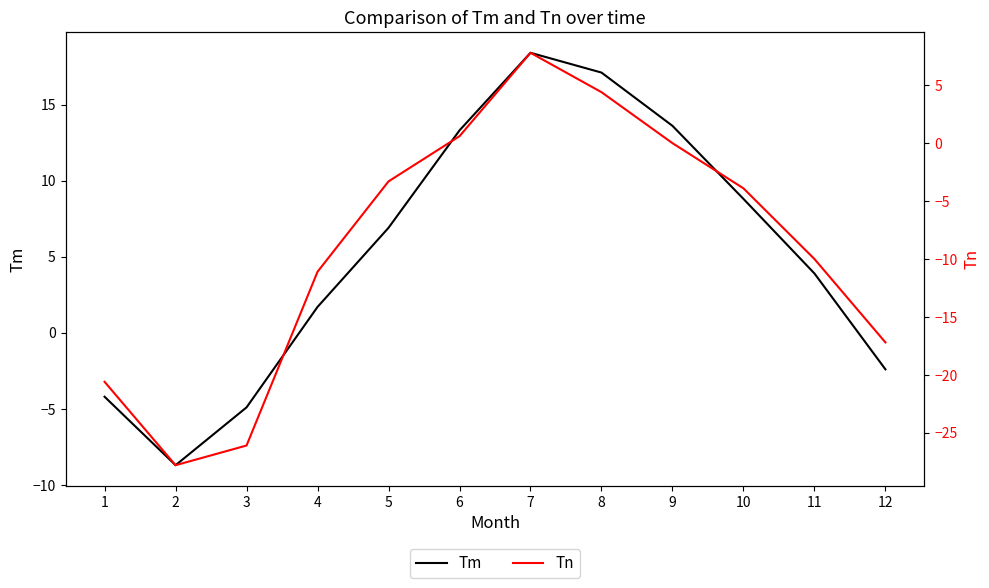

In Tn, how many points are higher than both neighbors (excluding endpoints)?

1